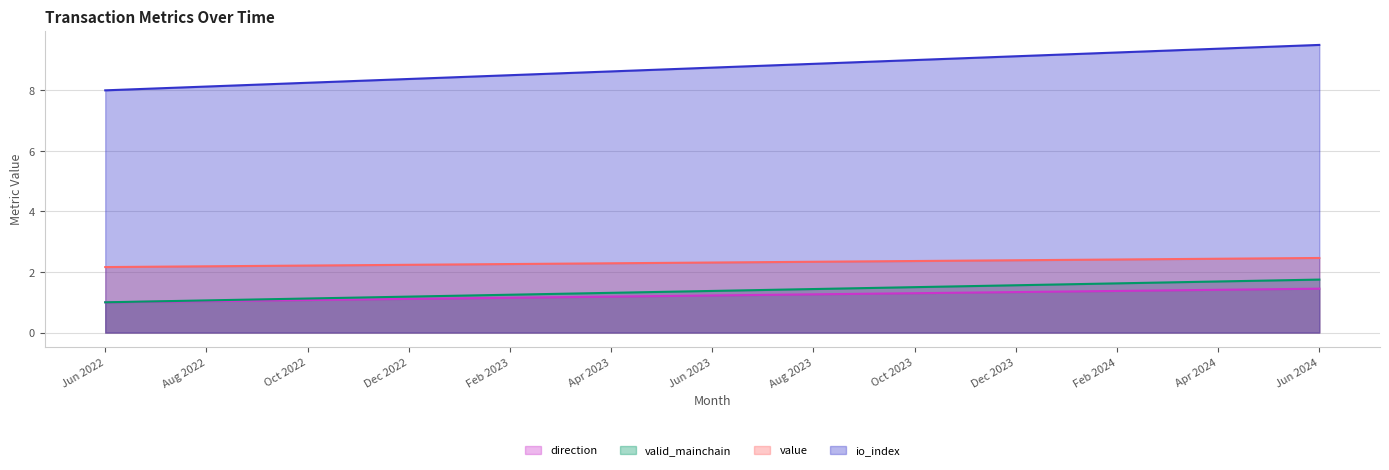

True or false: value and direction intersect in this chart.

False